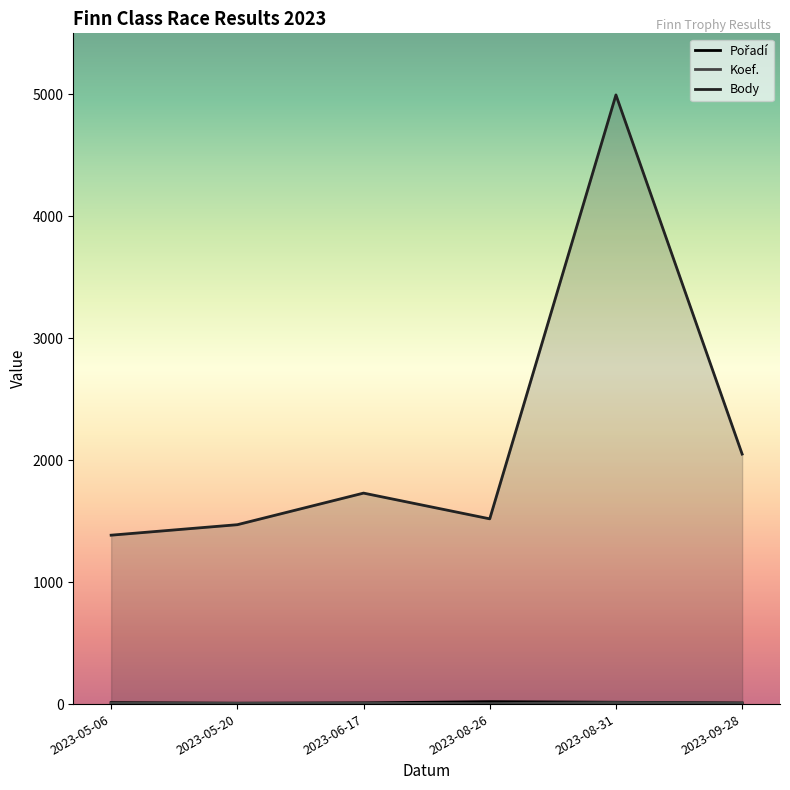

Which series has the largest range (max minus min)?

Body